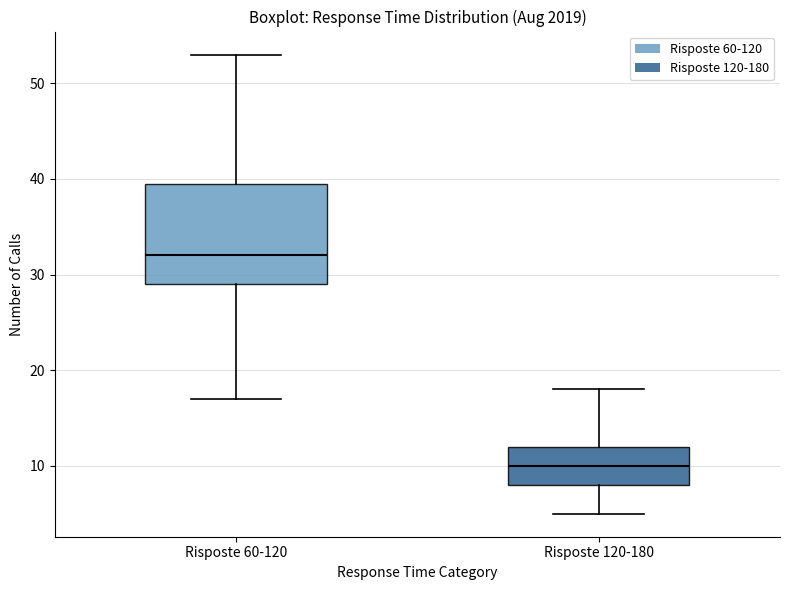

Reading left to right, transcribe this box plot: for each box, give where its median line is, the range the box spans, and where its two whiskers end, as read against the y-axis. The values are not printed on the chart, so give them approximately, as read against the axis.

Risposte 60-120: median 32, box 29 to 40, whiskers 17 to 53
Risposte 120-180: median 10, box 8 to 12, whiskers 5 to 18